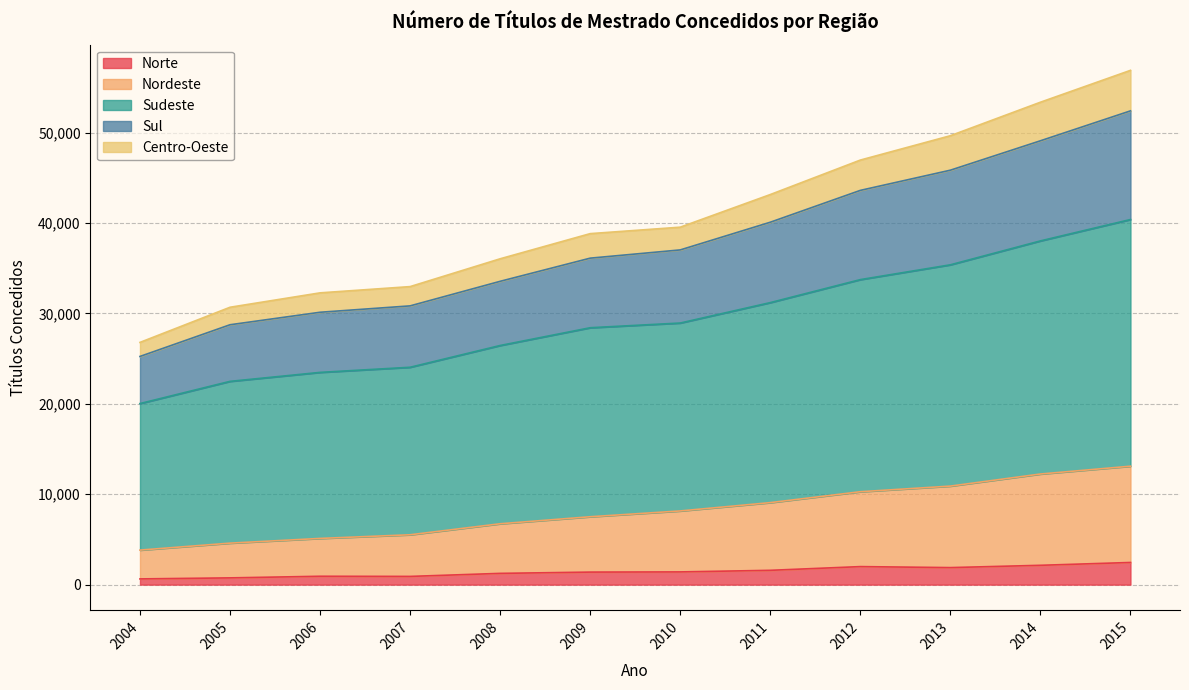

What is the highest value of the Norte series?

2451